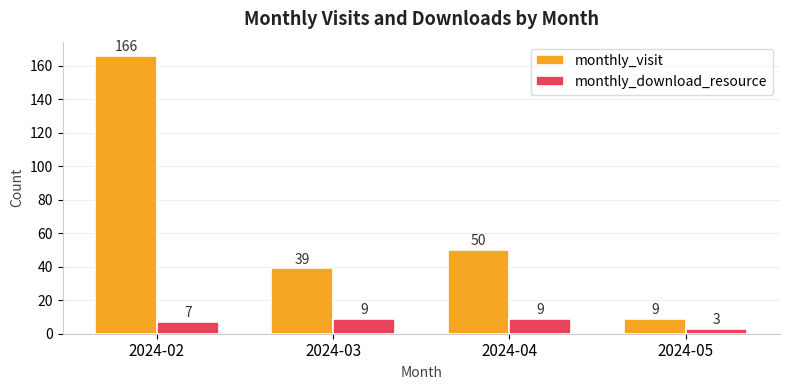

How many categories are shown in the chart?

4